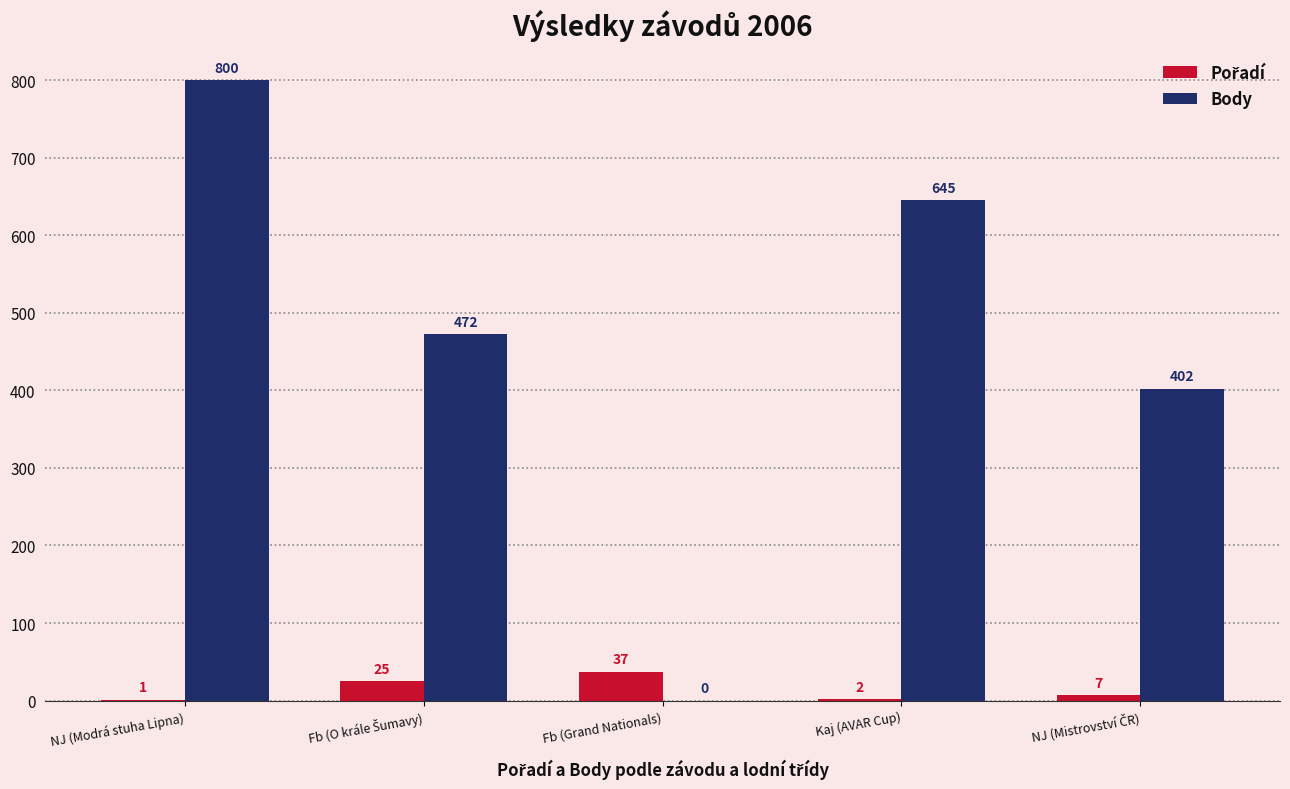

Which category has the highest value in the Body series?

NJ (Modrá stuha Lipna)